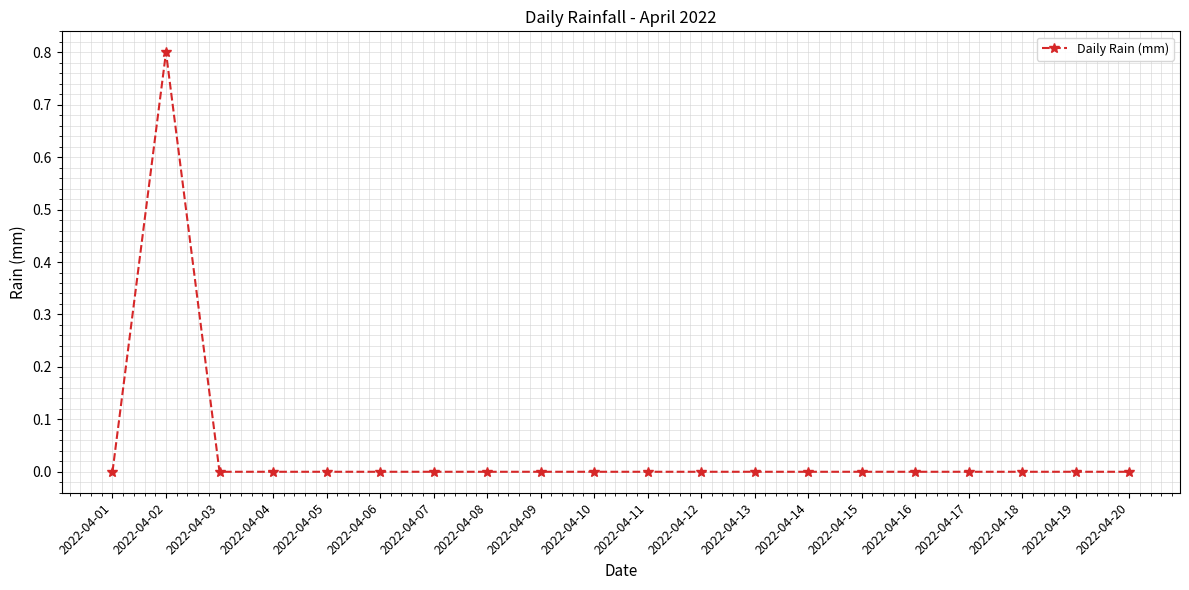

The value at 2022-04-03 is -0.5. True or false?

False